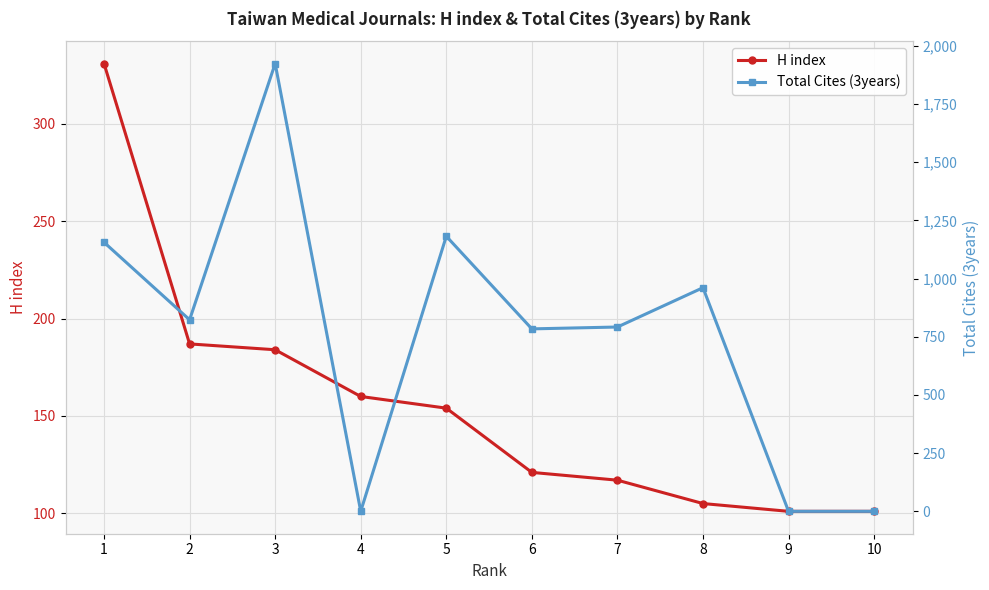

At how many categories does at least one series exceed 1404?

1